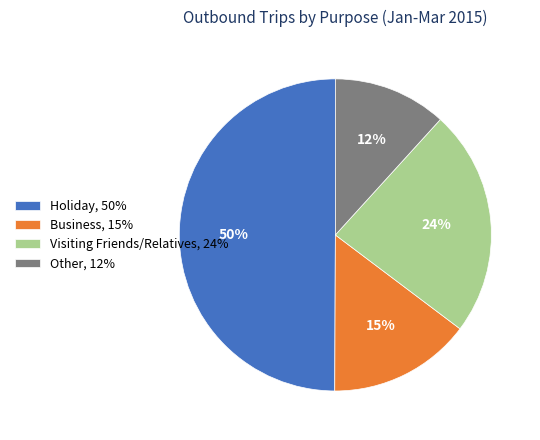

Is Visiting Friends/Relatives the majority of the pie?

No